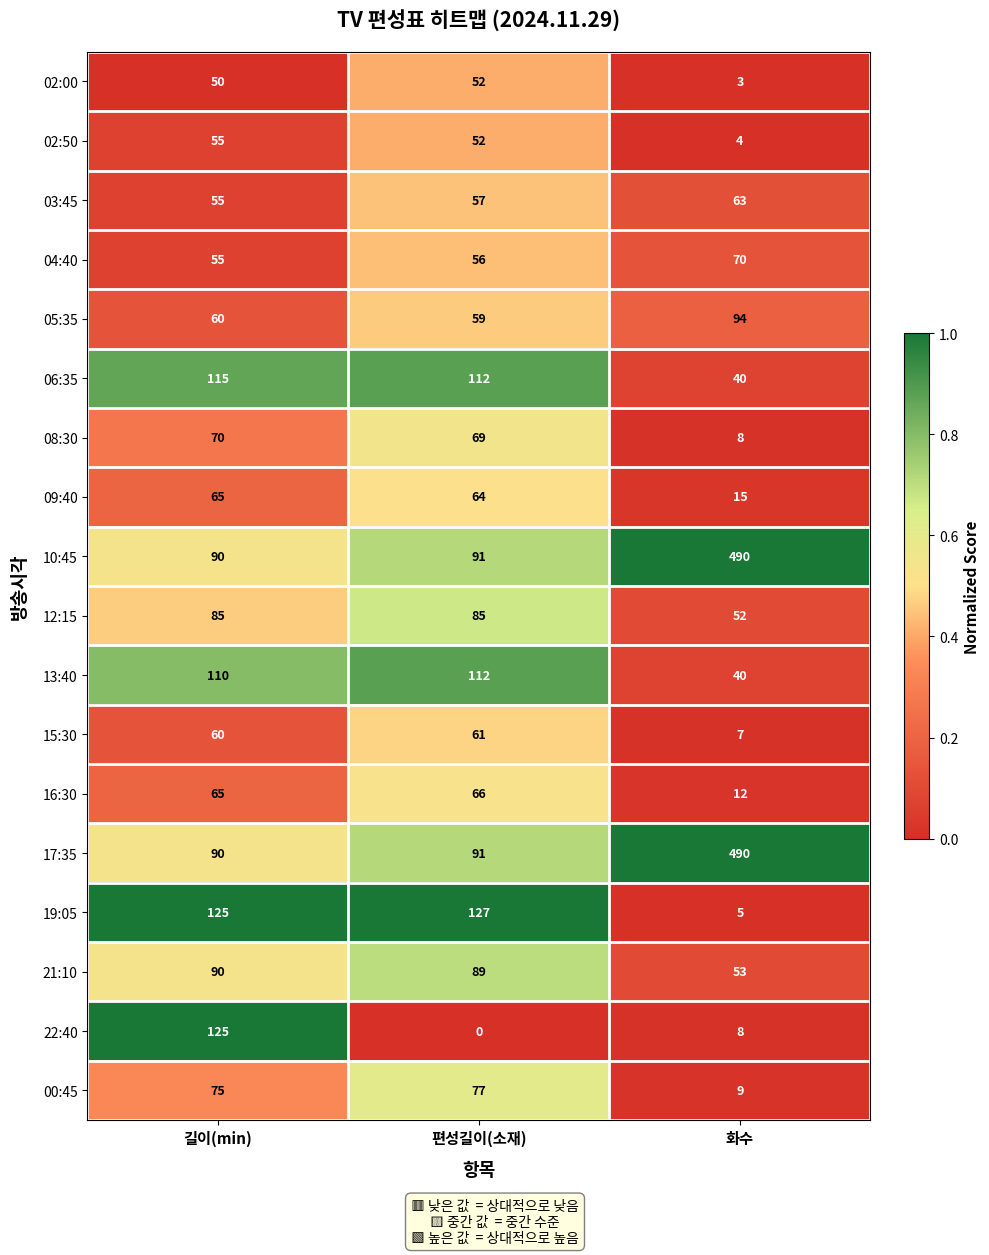

What is the maximum value shown in the chart?

490